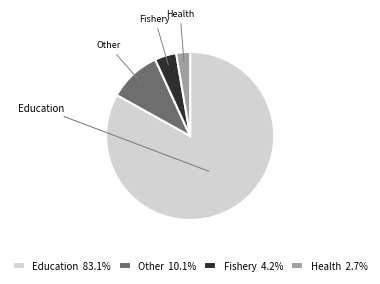

Is there any slice that represents more than half of the pie?

Yes